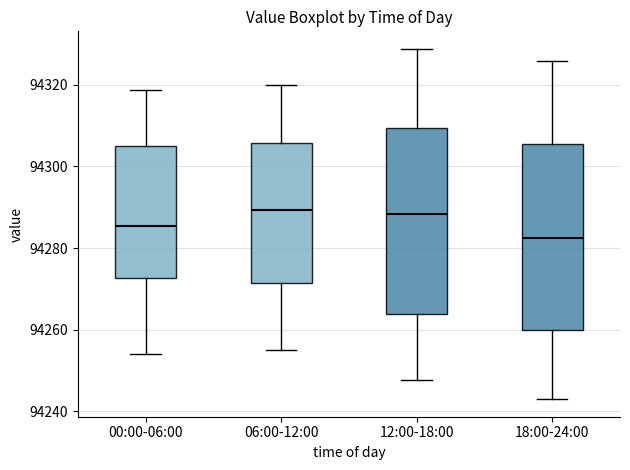

Reading left to right, transcribe this box plot: for each box, give where its median line is, the range the box spans, and where its two whiskers end, as read against the y-axis. The values are not printed on the chart, so give them approximately, as read against the axis.

00:00-06:00: median 94286, box 94272 to 94304, whiskers 94254 to 94318
06:00-12:00: median 94290, box 94272 to 94306, whiskers 94256 to 94320
12:00-18:00: median 94288, box 94264 to 94310, whiskers 94248 to 94328
18:00-24:00: median 94282, box 94260 to 94306, whiskers 94244 to 94326